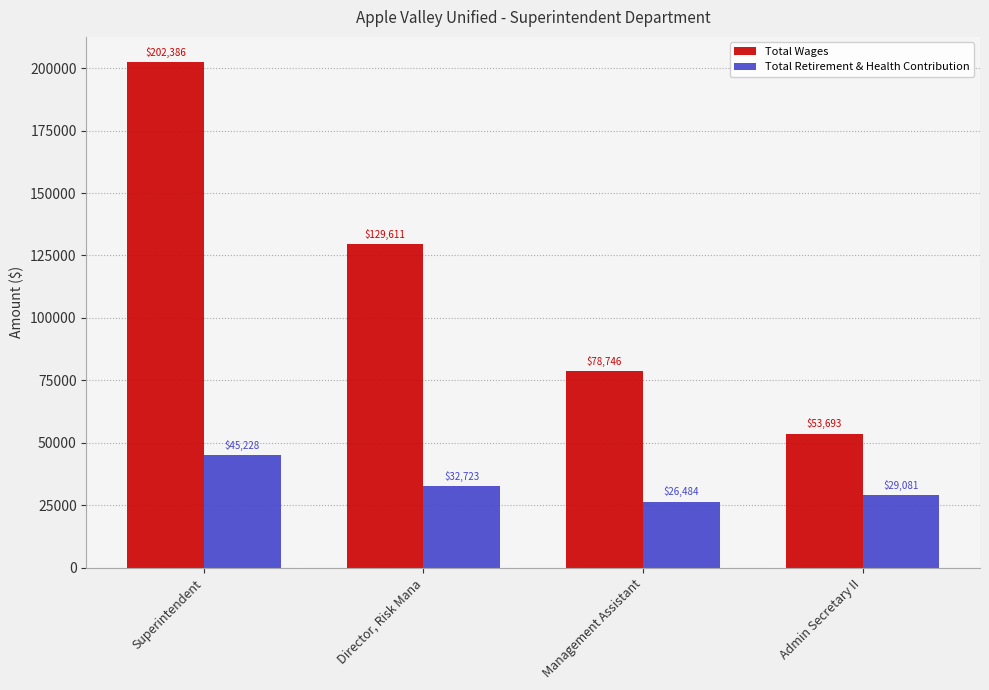

Is it true that Total Wages equals 34545 at Director, Risk Mana?

False